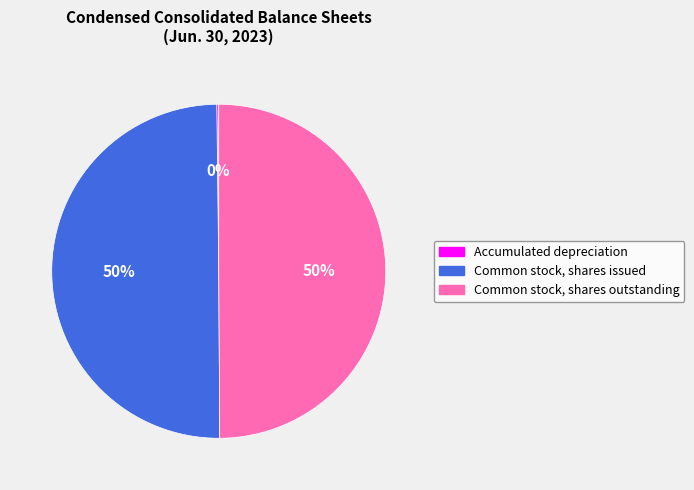

To the nearest percent, what is the difference between the largest and smallest slice percentages?

50%